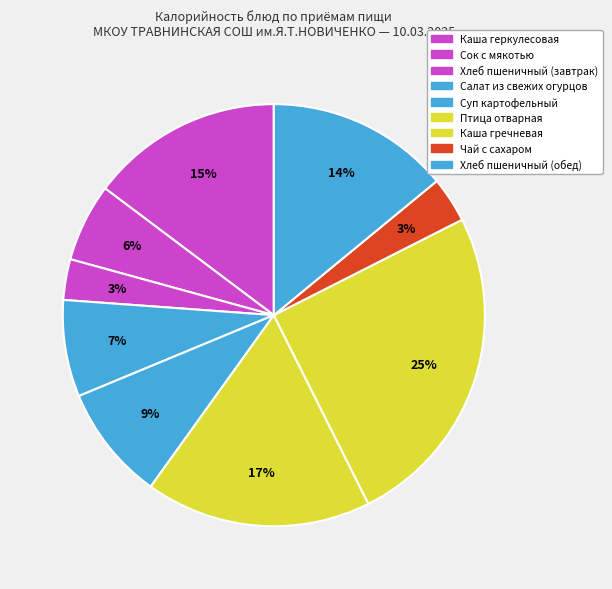

What is the ratio of the value at Каша гречневая to the value at Хлеб пшеничный (обед)?

1.8